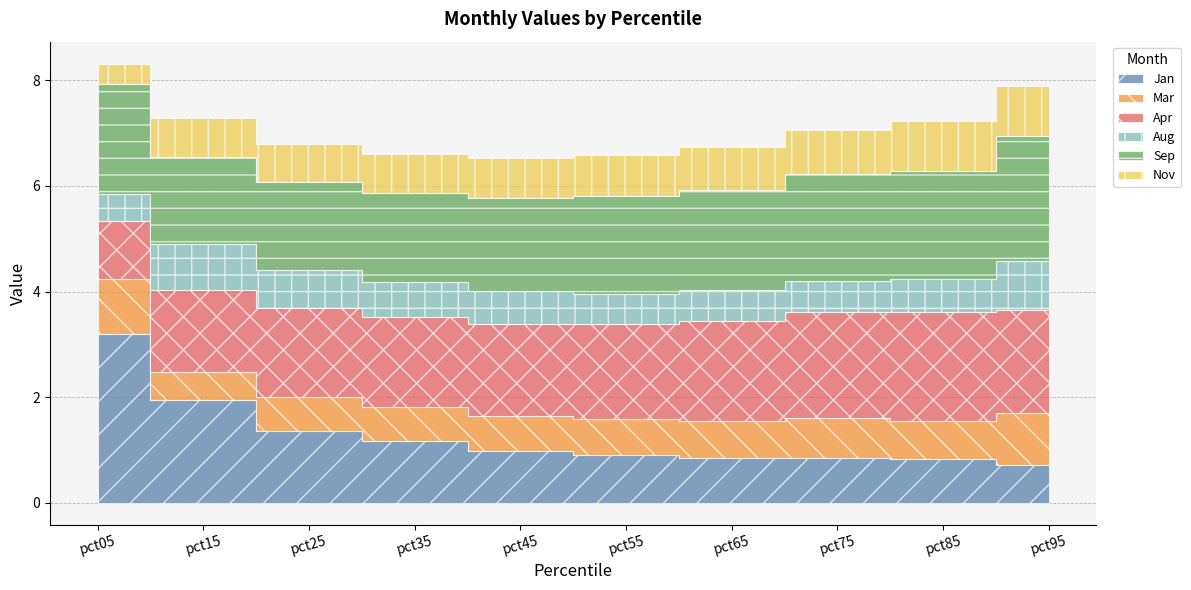

Rank the series by their maximum value, from lowest to highest.

Aug, Nov, Mar, Apr, Sep, Jan